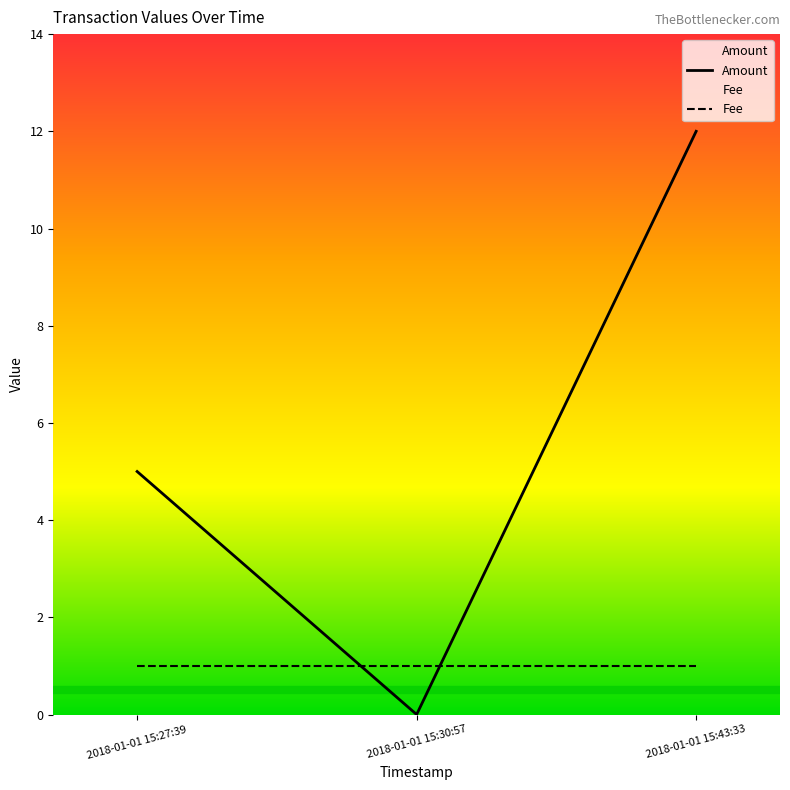

What is the label of the 3rd point from the left?

2018-01-01 15:43:33